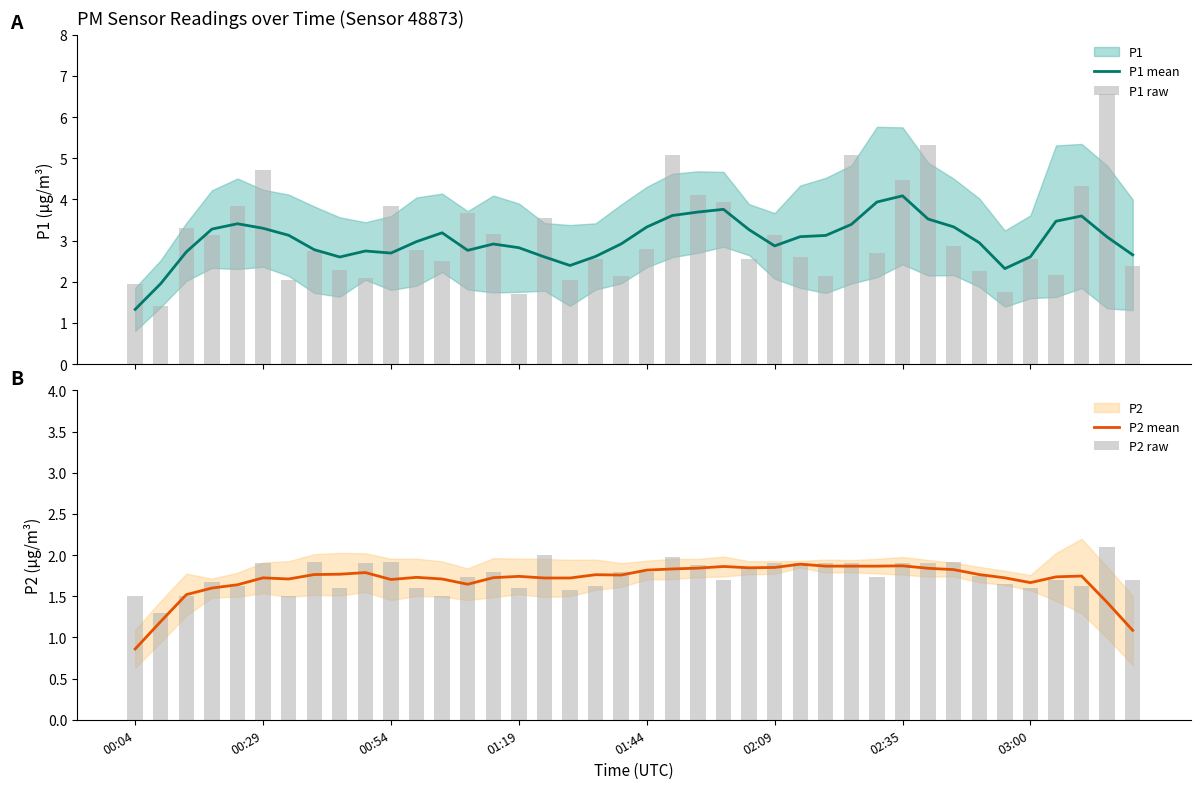

What is the difference between the maximum and minimum values in the P1 raw series?

5.2